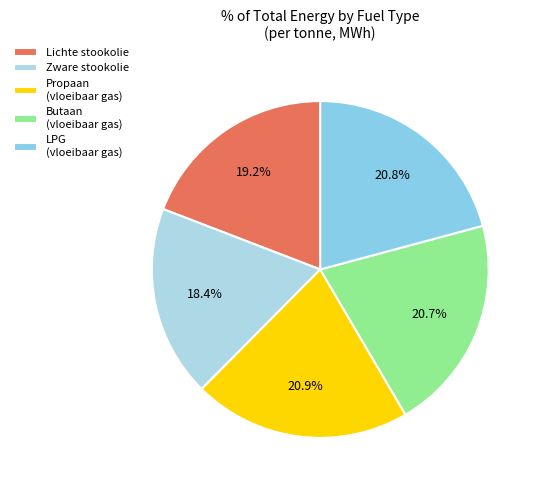

How many segments does this pie chart have?

5